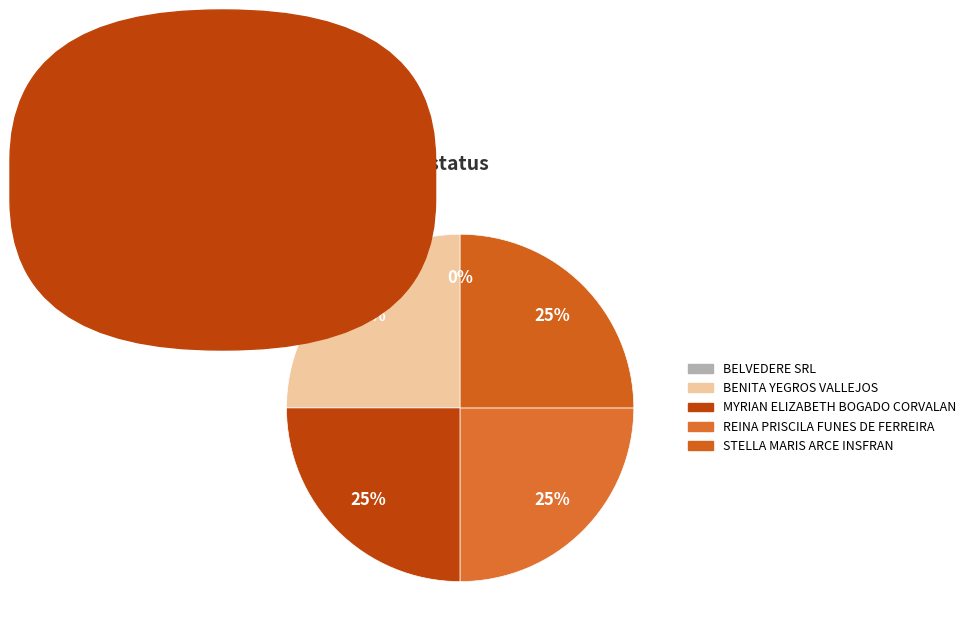

To the nearest percent, what portion does BENITA YEGROS VALLEJOS represent?

25%